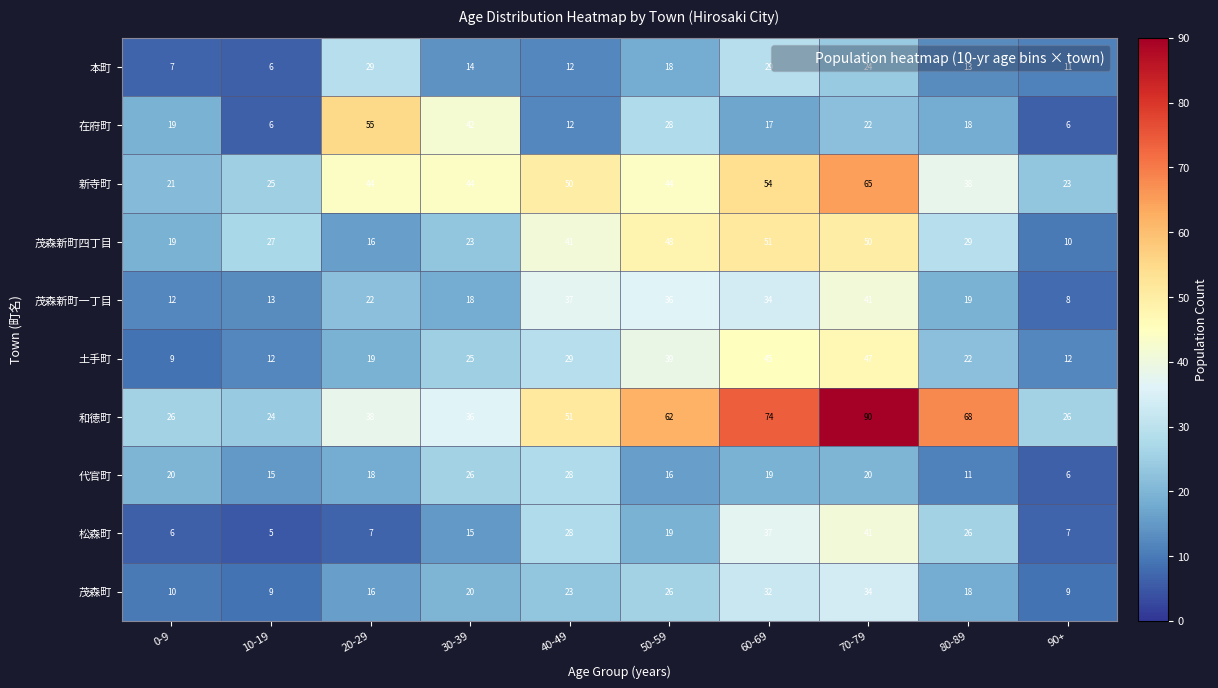

How many categories are shown in the chart?

10